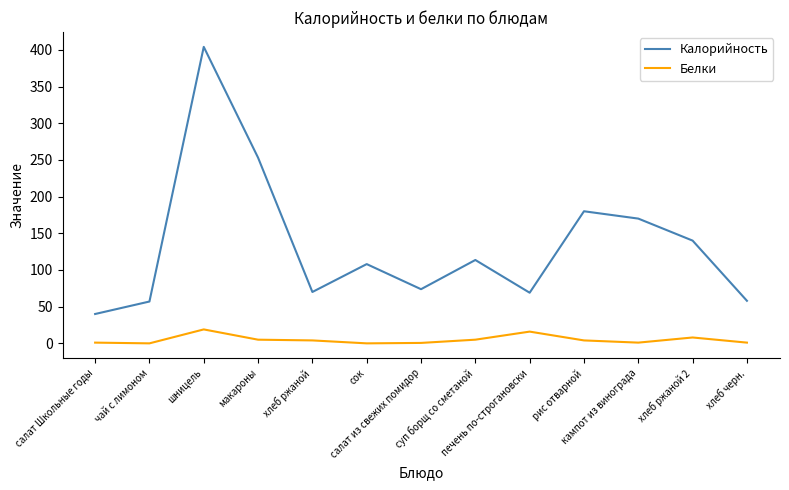

At хлеб ржаной, list the series in order from smallest to largest.

Белки, Калорийность